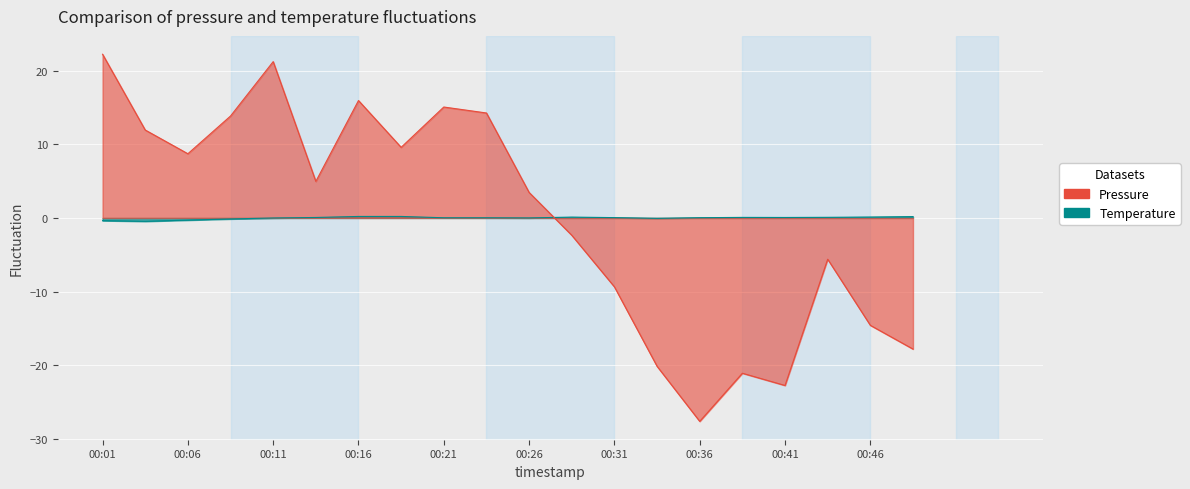

Reading left to right, what are all the values shown in this chart?

pressure: 00:01=22.2	00:04=11.9	00:06=8.7	00:09=13.8	00:11=21.2	00:14=5.0	00:16=15.9	00:18=9.6	00:21=15.1	00:23=14.2	00:26=3.5	00:28=-2.3	00:31=-9.3	00:33=-20.1	00:36=-27.6	00:38=-21.1	00:41=-22.7	00:43=-5.6	00:46=-14.6	00:48=-17.8
temperature: 00:01=-0.4	00:04=-0.5	00:06=-0.3	00:09=-0.1	00:11=-0.0	00:14=0.1	00:16=0.2	00:18=0.2	00:21=0.0	00:23=0.0	00:26=0.0	00:28=0.1	00:31=0.0	00:33=-0.1	00:36=0.0	00:38=0.1	00:41=0.1	00:43=0.1	00:46=0.1	00:48=0.2